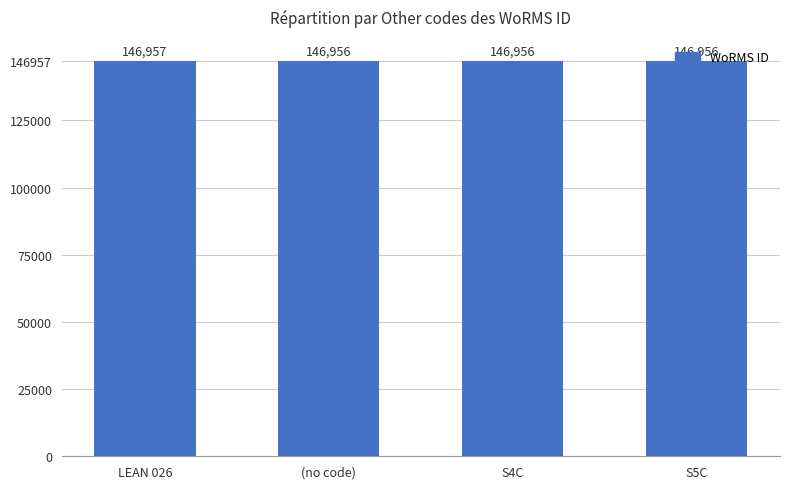

Reading right to left, extract all data points from this chart.

S5C=146956	S4C=146956	(no code)=146956	LEAN 026=146957